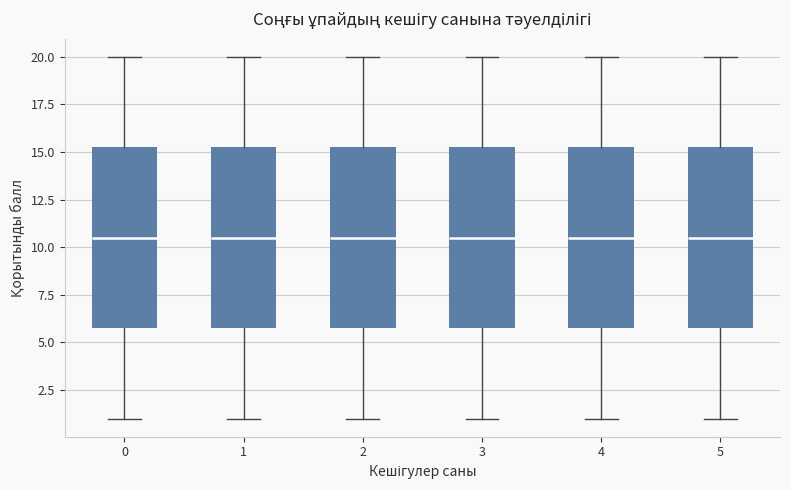

Reading left to right, transcribe this box plot: for each box, give where its median line is, the range the box spans, and where its two whiskers end, as read against the y-axis. The values are not printed on the chart, so give them approximately, as read against the axis.

0: median 10.5, box 6.0 to 15.5, whiskers 1.0 to 20.0
1: median 10.5, box 6.0 to 15.5, whiskers 1.0 to 20.0
2: median 10.5, box 6.0 to 15.5, whiskers 1.0 to 20.0
3: median 10.5, box 6.0 to 15.5, whiskers 1.0 to 20.0
4: median 10.5, box 6.0 to 15.5, whiskers 1.0 to 20.0
5: median 10.5, box 6.0 to 15.5, whiskers 1.0 to 20.0